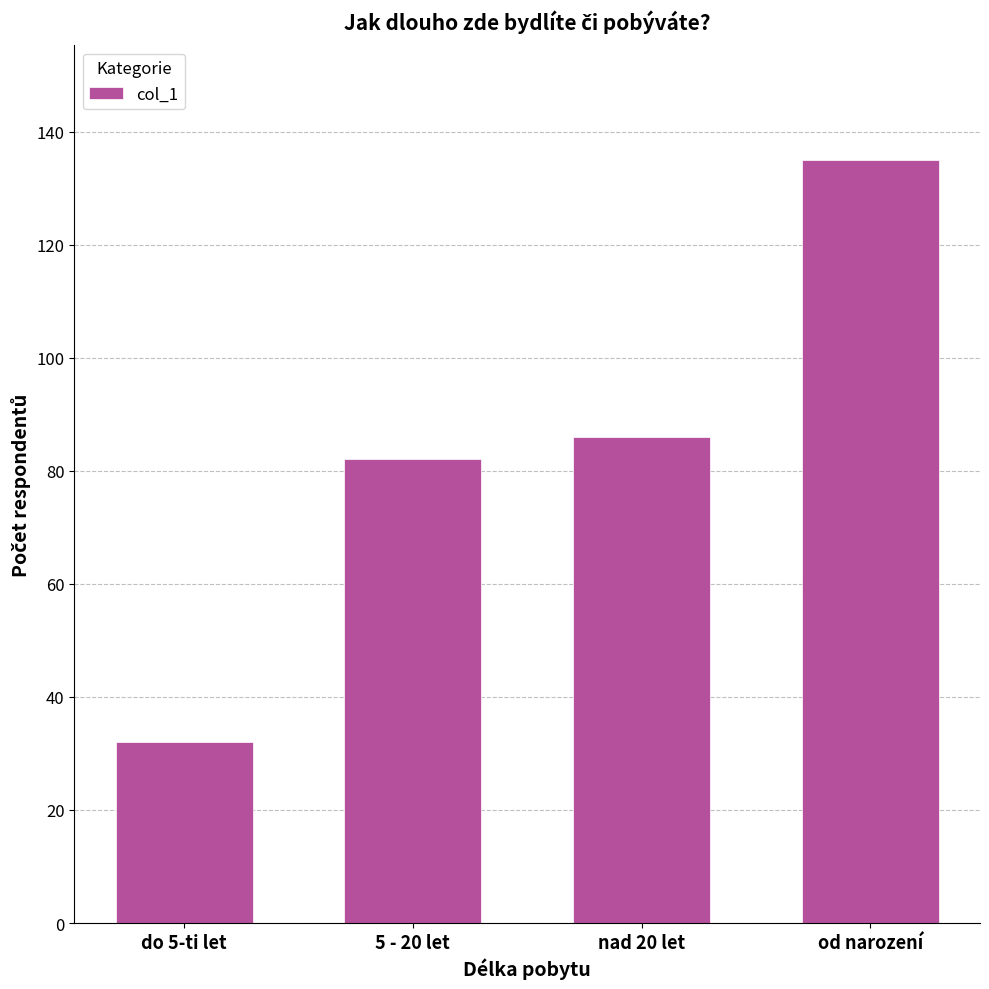

What position from the left is 5 - 20 let?

2